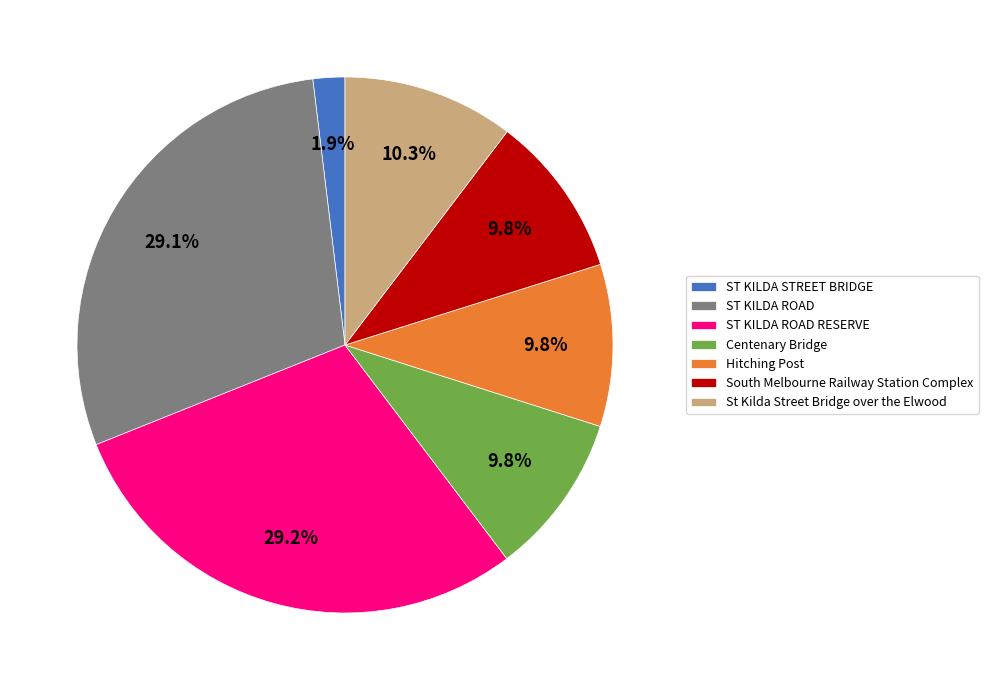

The ST KILDA ROAD RESERVE slice represents 15% of the pie. True or false?

False